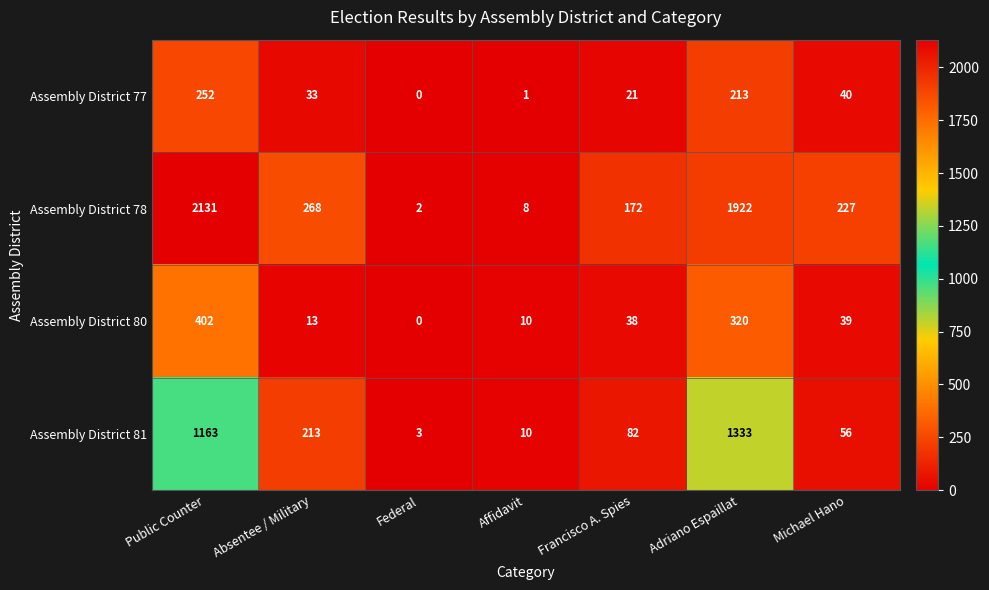

At which category is the sum across all series the highest?

Public Counter